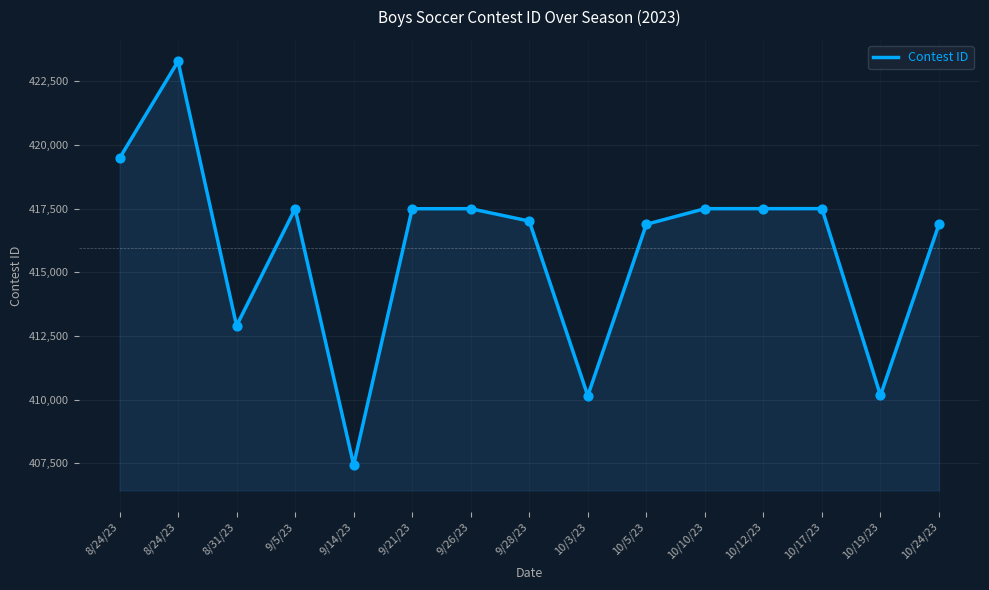

What is the change in value from 9/5/23 to 9/26/23?

+2